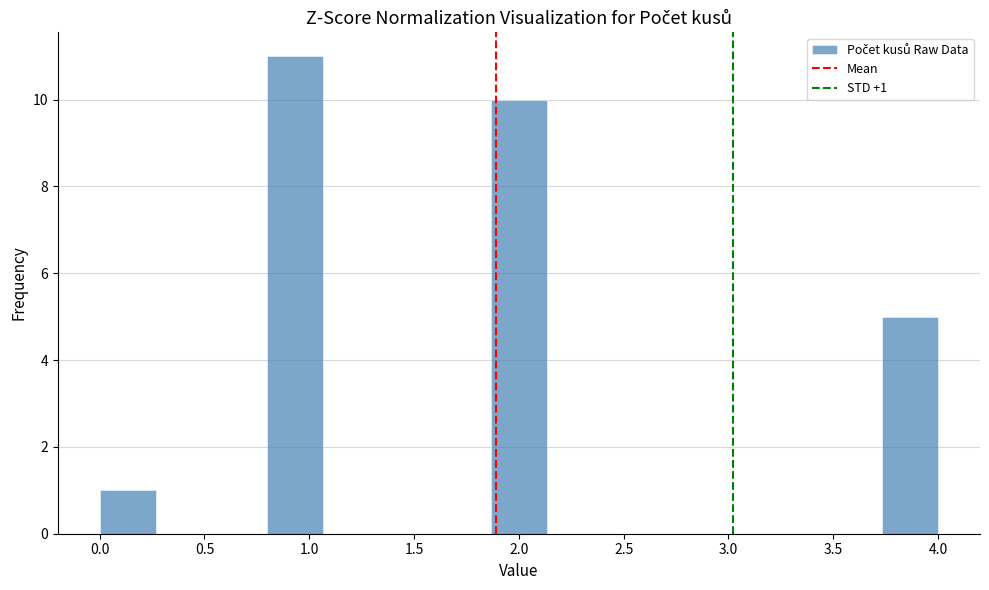

Over which range of the x-axis is the bar tallest?

0.80 to 1.05